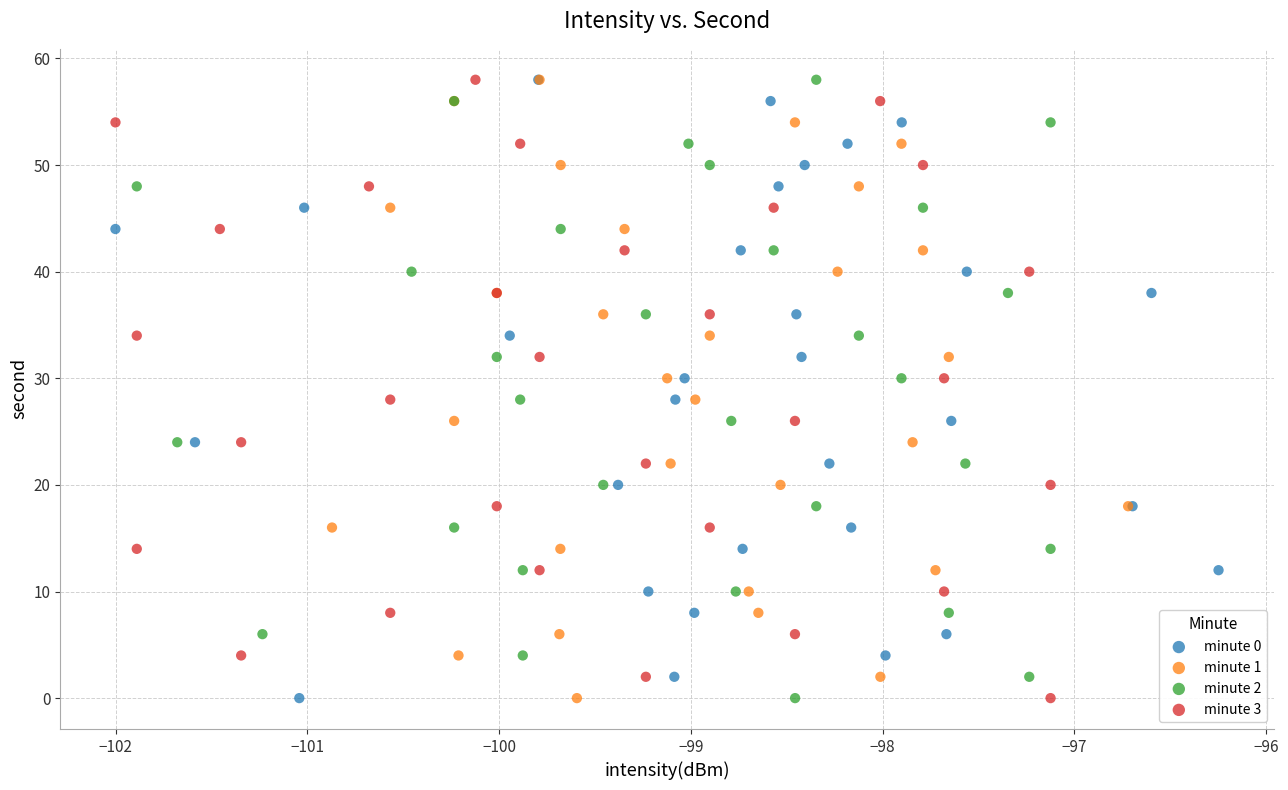

What are all the series names shown in the legend?

minute 0, minute 1, minute 2, minute 3